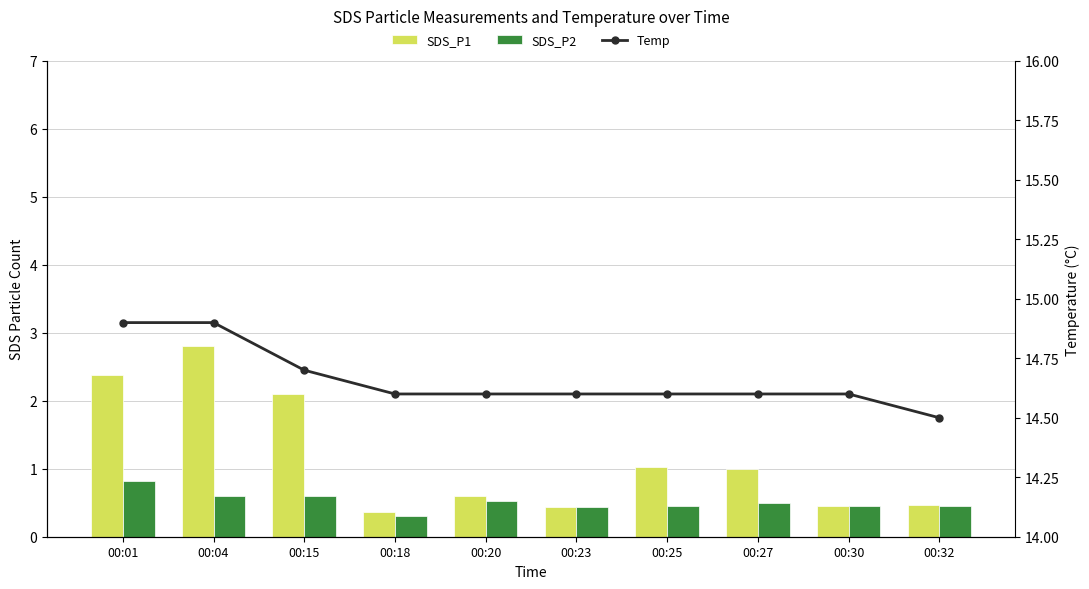

What are all the series names shown in the legend?

SDS_P1, SDS_P2, Temp